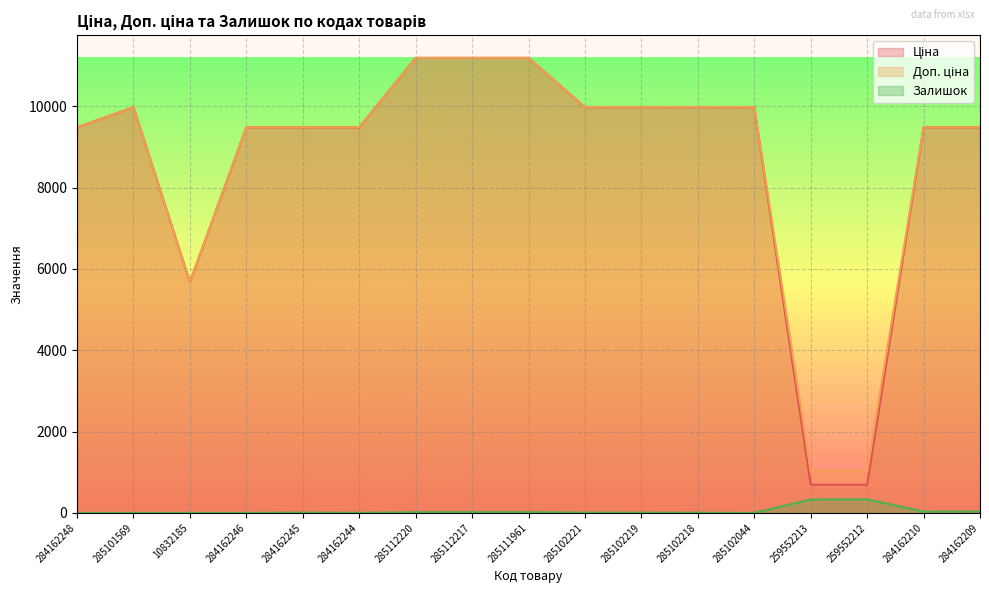

What are all the series names shown in the legend?

Ціна, Доп. ціна, Залишок